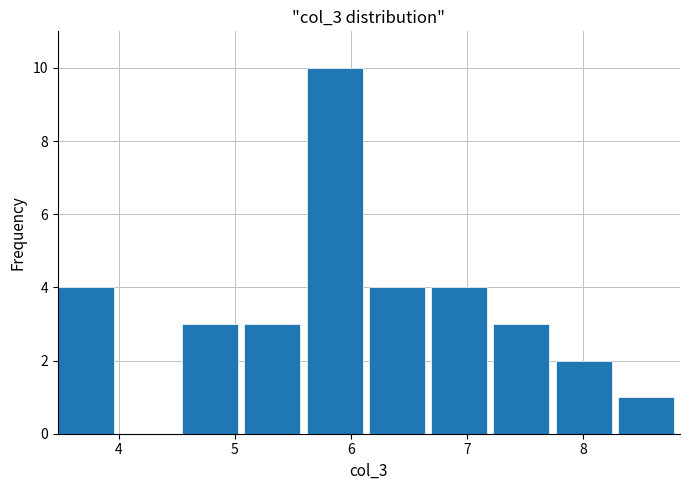

Over which range of the x-axis is the bar tallest?

5.6 to 6.2